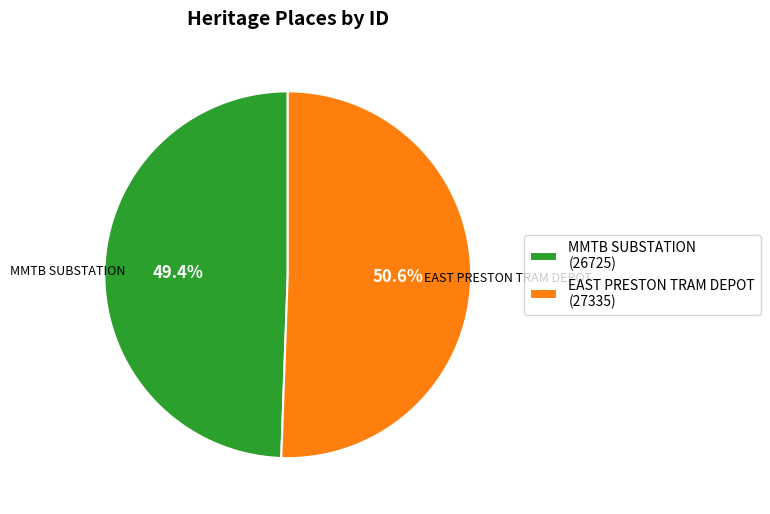

What is the majority slice?

EAST PRESTON TRAM DEPOT